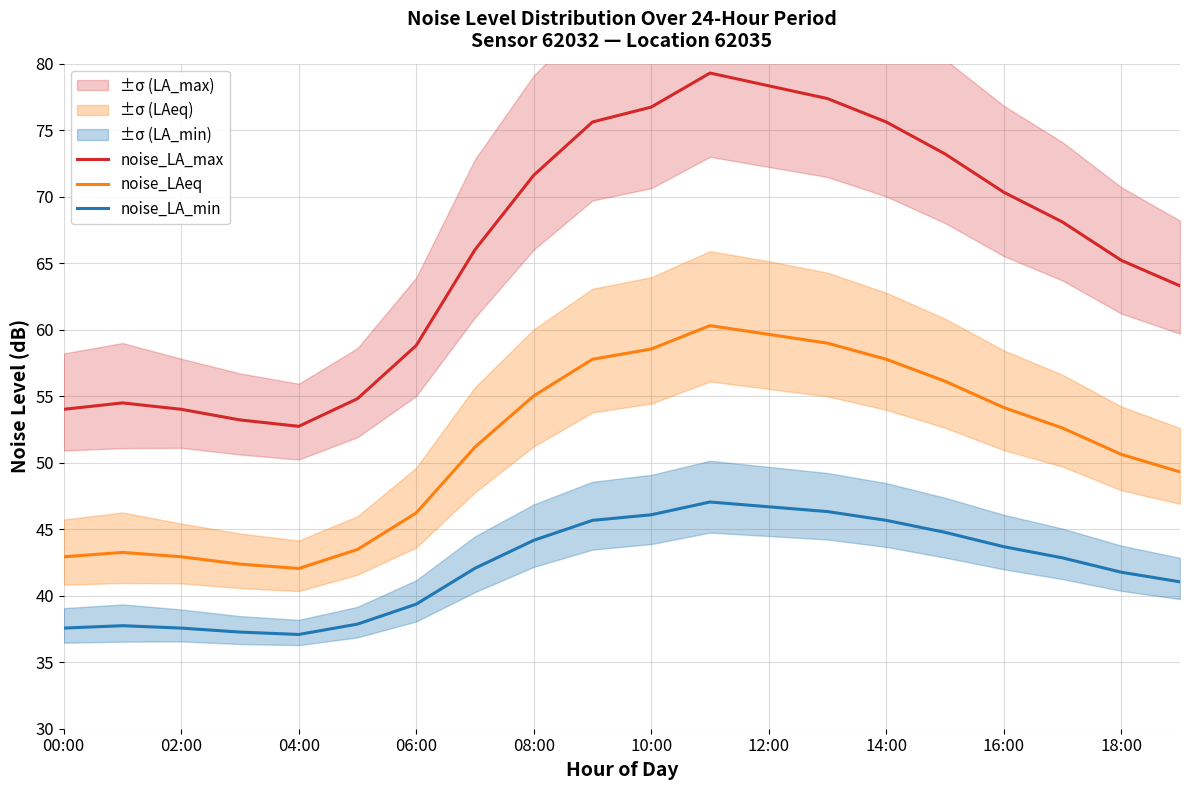

At which label does noise_LAeq first exceed 52?

08:00